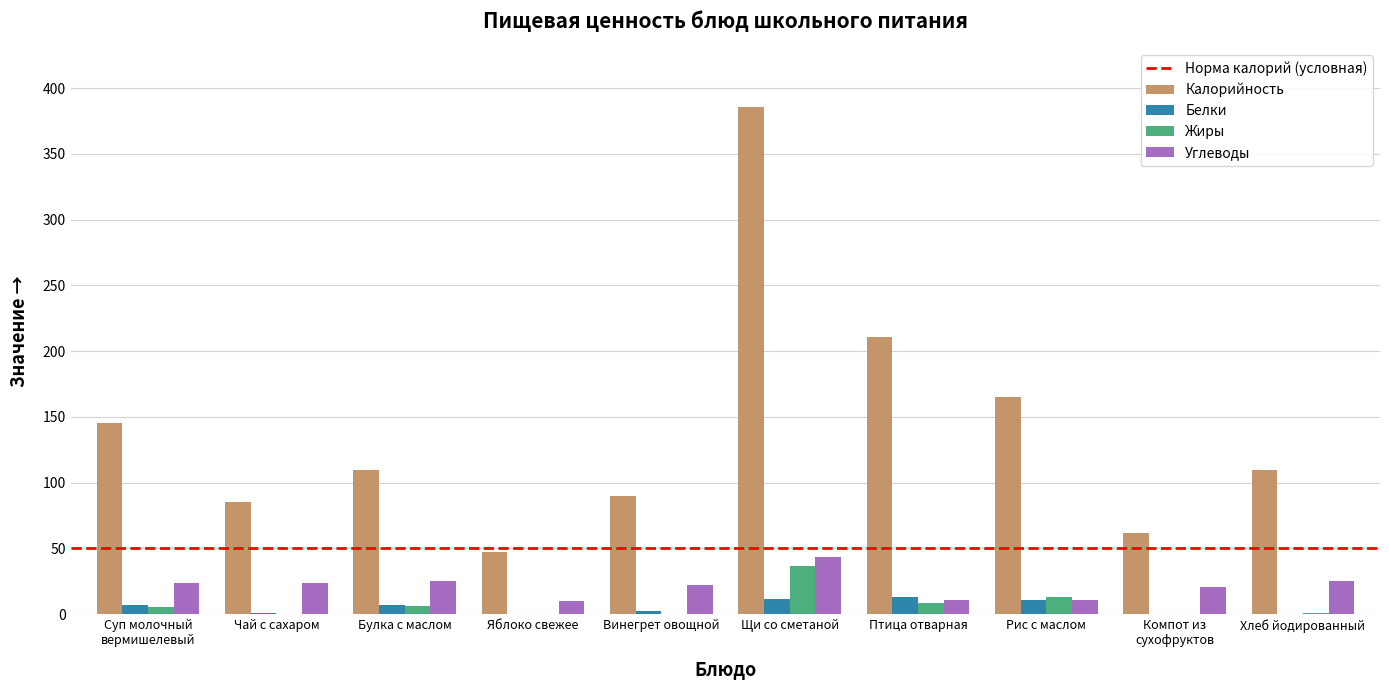

How many groups of bars are there?

10